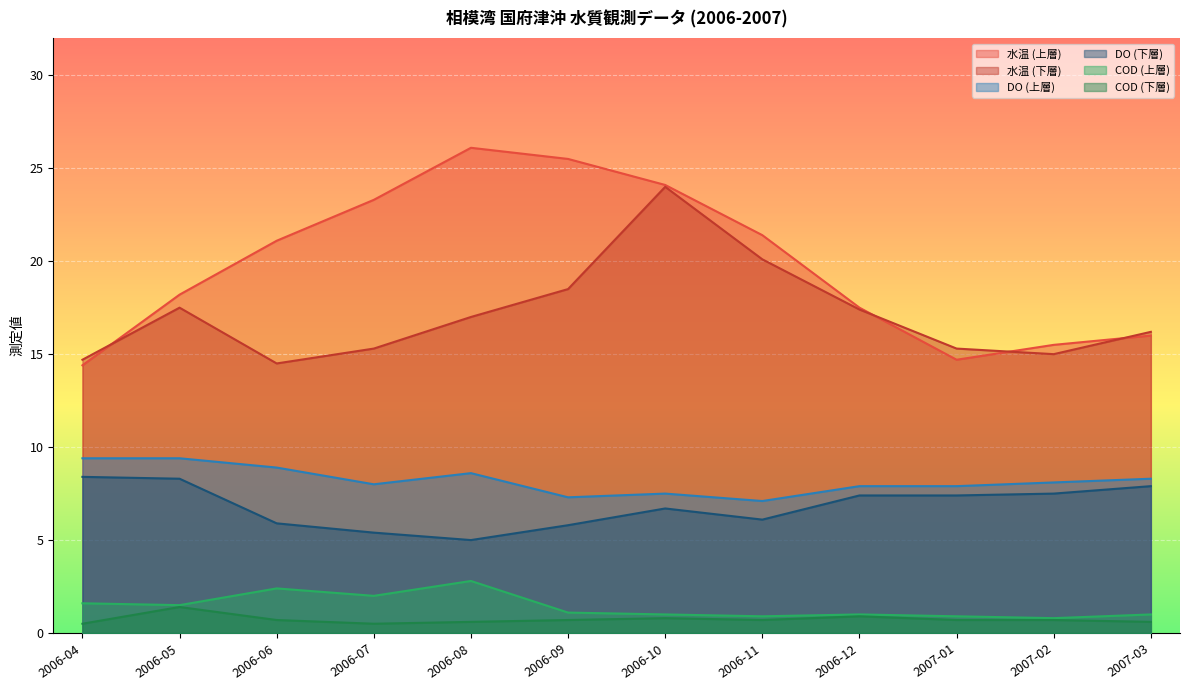

True or false: COD (下層) and COD (上層) intersect in this chart.

False